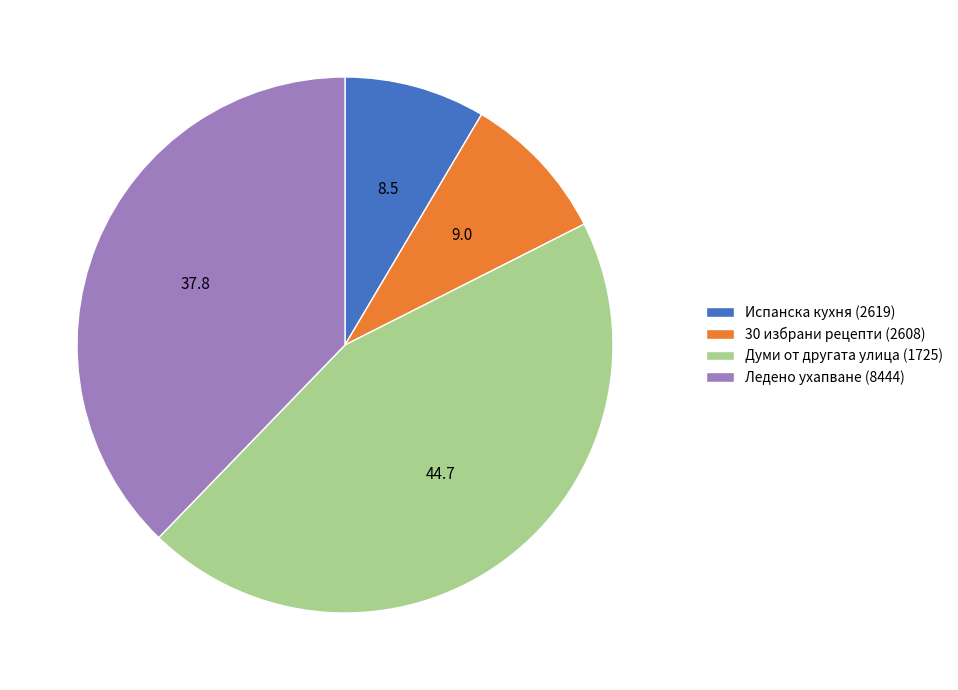

Is there a majority slice in this chart?

No